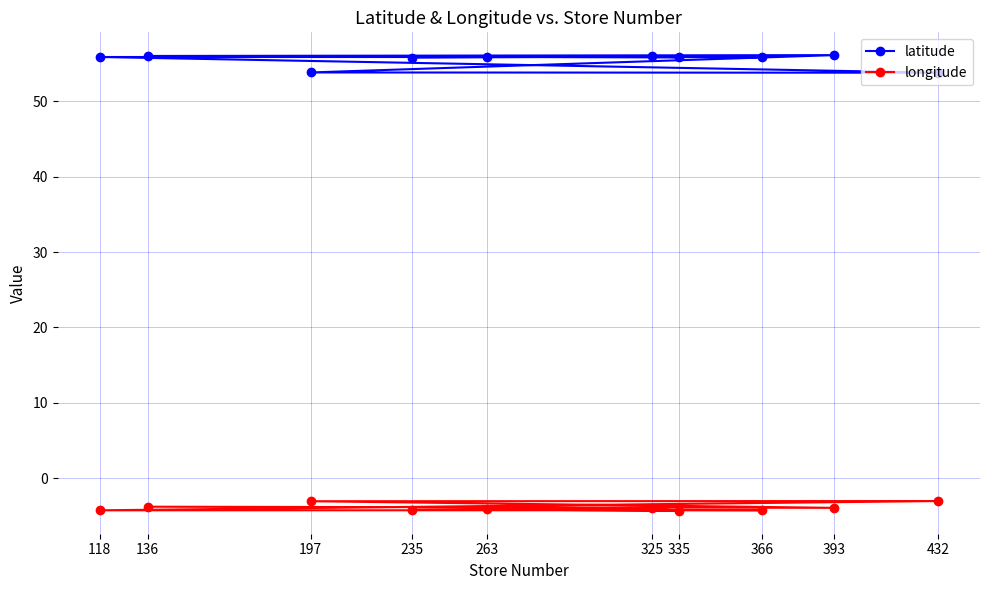

What is the spread (max minus min) of values at 325?

59.9